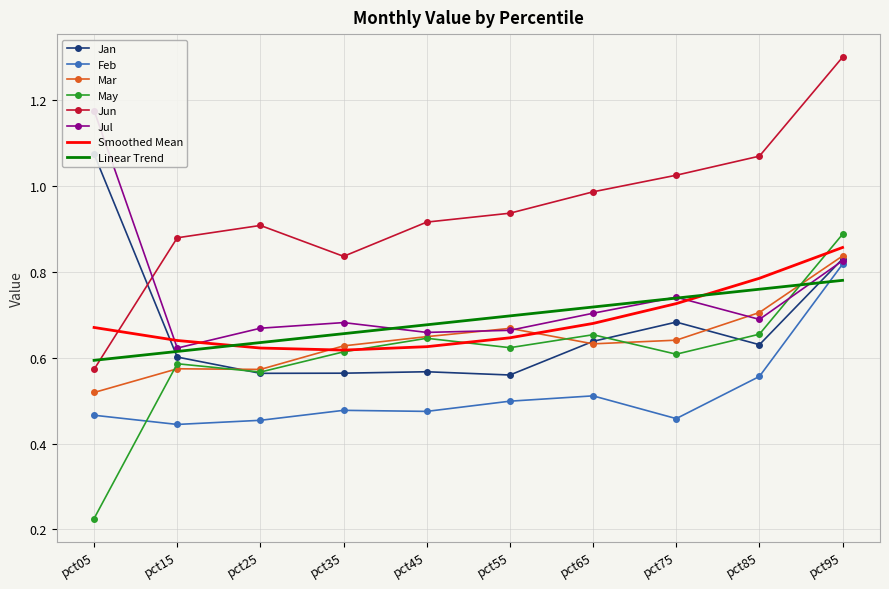

True or false: Mar and Jun cross at least once.

False